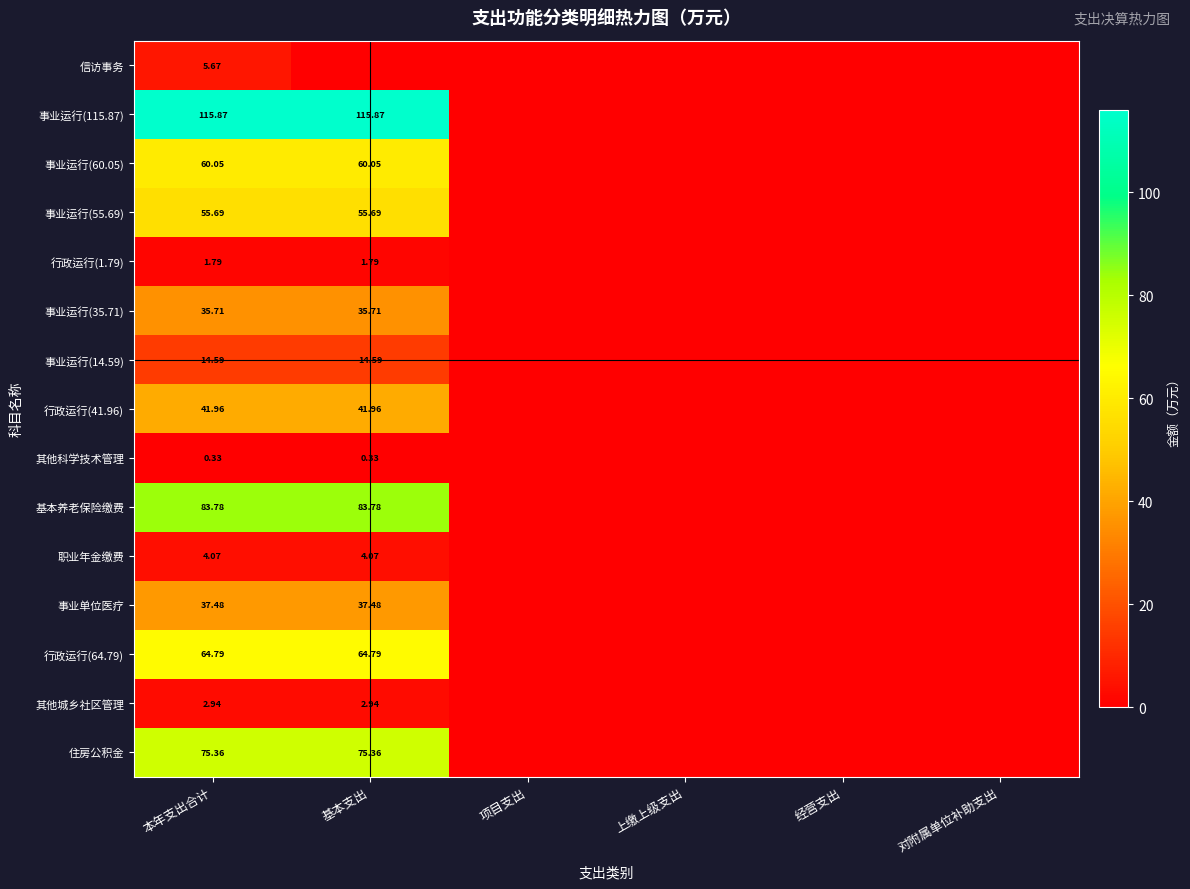

What is the sum of the 行政运行(1.79) values at 本年支出合计 and 上缴上级支出?

1.8